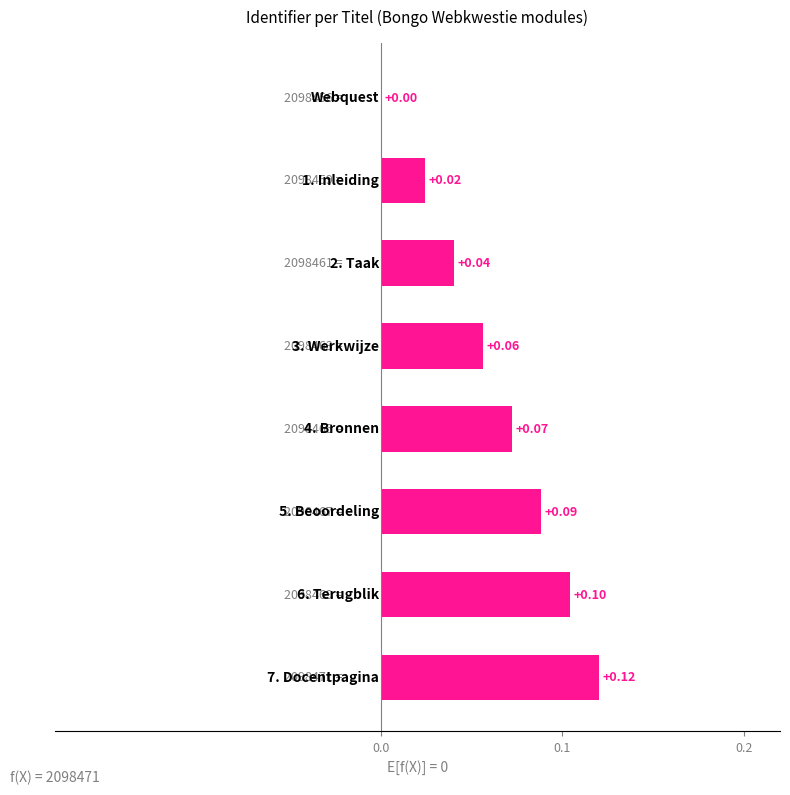

What is the sum of all values?

0.5